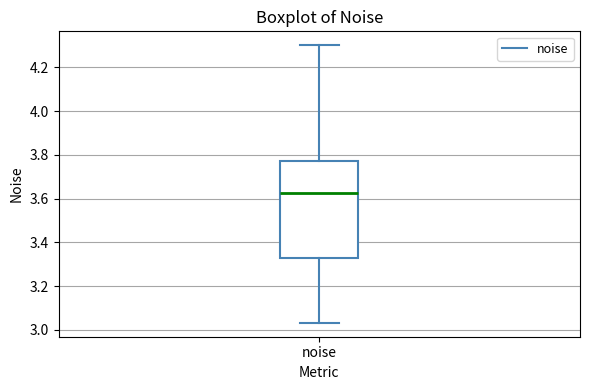

Where is the upper edge of the box for noise on the y-axis? The values are not printed on the chart, so give them approximately, as read against the axis.

3.78